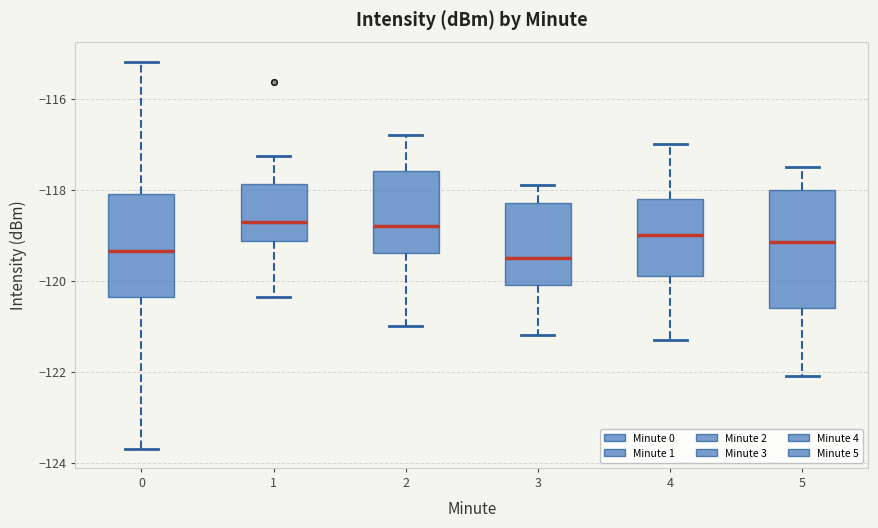

Reading left to right, transcribe this box plot: for each box, give where its median line is, the range the box spans, and where its two whiskers end, as read against the y-axis. The values are not printed on the chart, so give them approximately, as read against the axis.

0: median -119.4, box -120.4 to -118.2, whiskers -123.6 to -115.2
1: median -118.8, box -119.2 to -117.8, whiskers -120.4 to -117.2
2: median -118.8, box -119.4 to -117.6, whiskers -121.0 to -116.8
3: median -119.4, box -120.0 to -118.2, whiskers -121.2 to -117.8
4: median -119.0, box -119.8 to -118.2, whiskers -121.2 to -117.0
5: median -119.2, box -120.6 to -118.0, whiskers -122.0 to -117.4